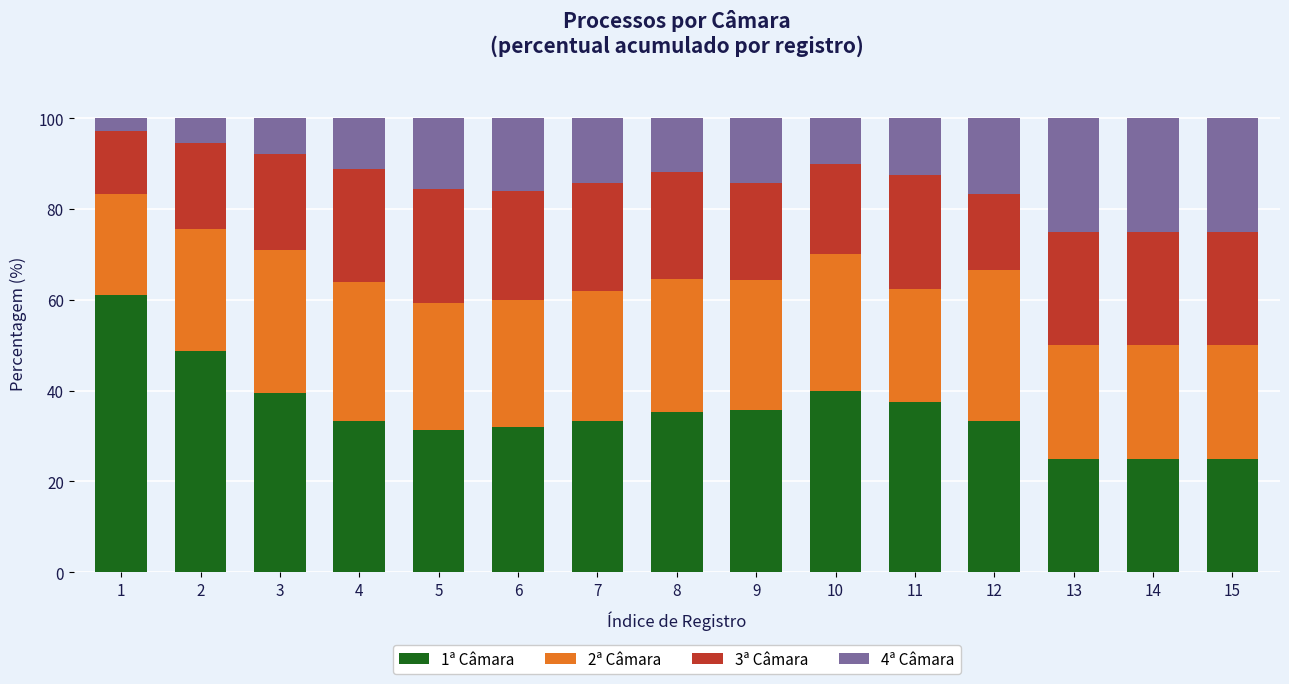

What is the total value across all series at 11?

100.0